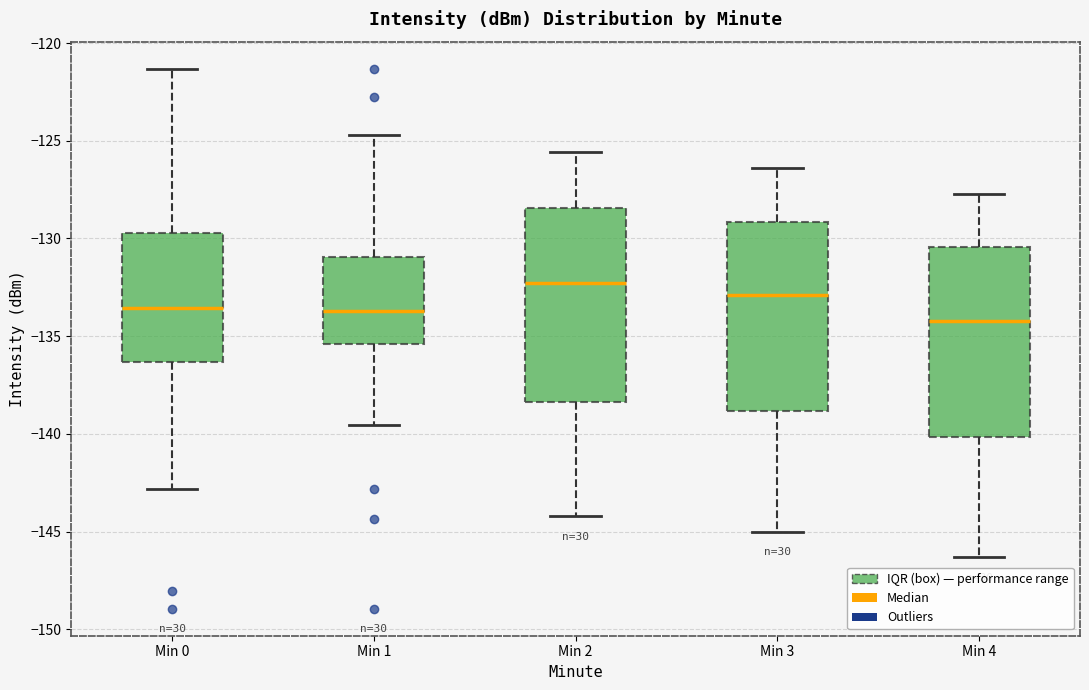

Reading left to right, transcribe this box plot: for each box, give where its median line is, the range the box spans, and where its two whiskers end, as read against the y-axis. The values are not printed on the chart, so give them approximately, as read against the axis.

Min 0: median -133.5, box -136.5 to -129.5, whiskers -143.0 to -121.5
Min 1: median -133.5, box -135.5 to -131.0, whiskers -139.5 to -124.5
Min 2: median -132.5, box -138.5 to -128.5, whiskers -144.0 to -125.5
Min 3: median -133.0, box -139.0 to -129.0, whiskers -145.0 to -126.5
Min 4: median -134.0, box -140.0 to -130.5, whiskers -146.5 to -127.5